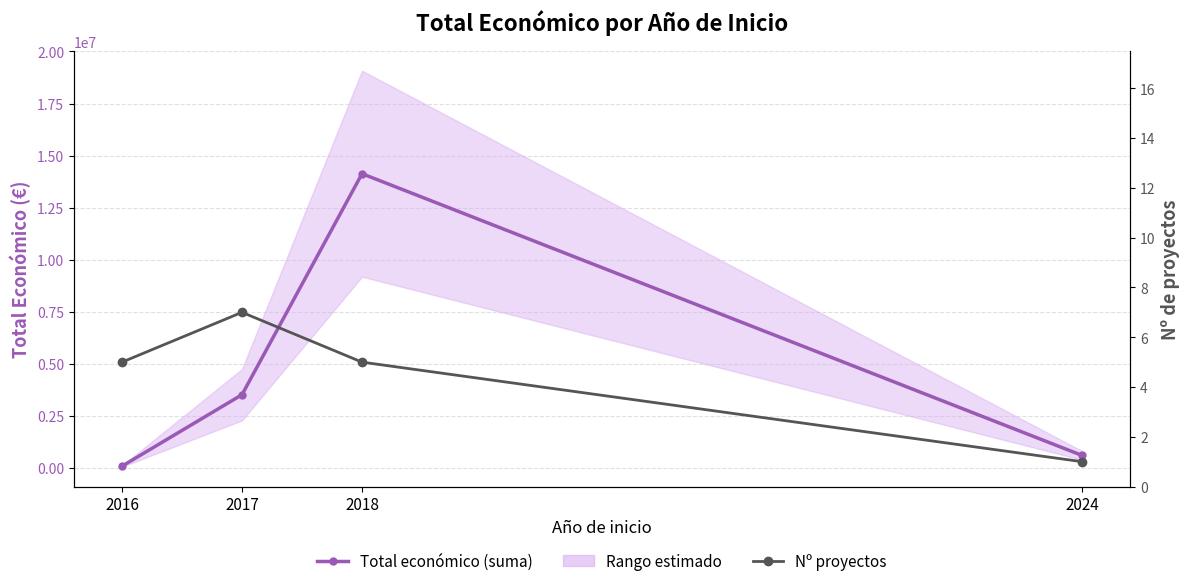

Where does the Nº proyectos series first go above 5?

2017